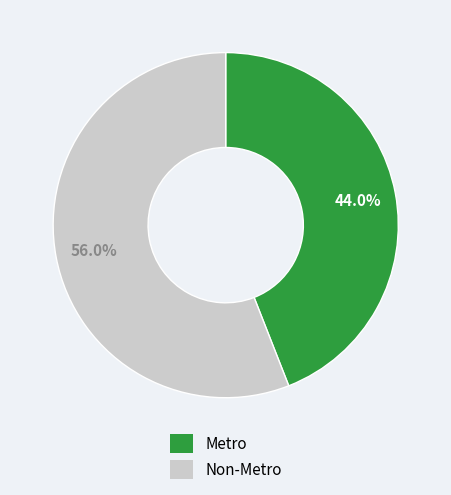

To the nearest percent, what portion does Non-Metro represent?

56%